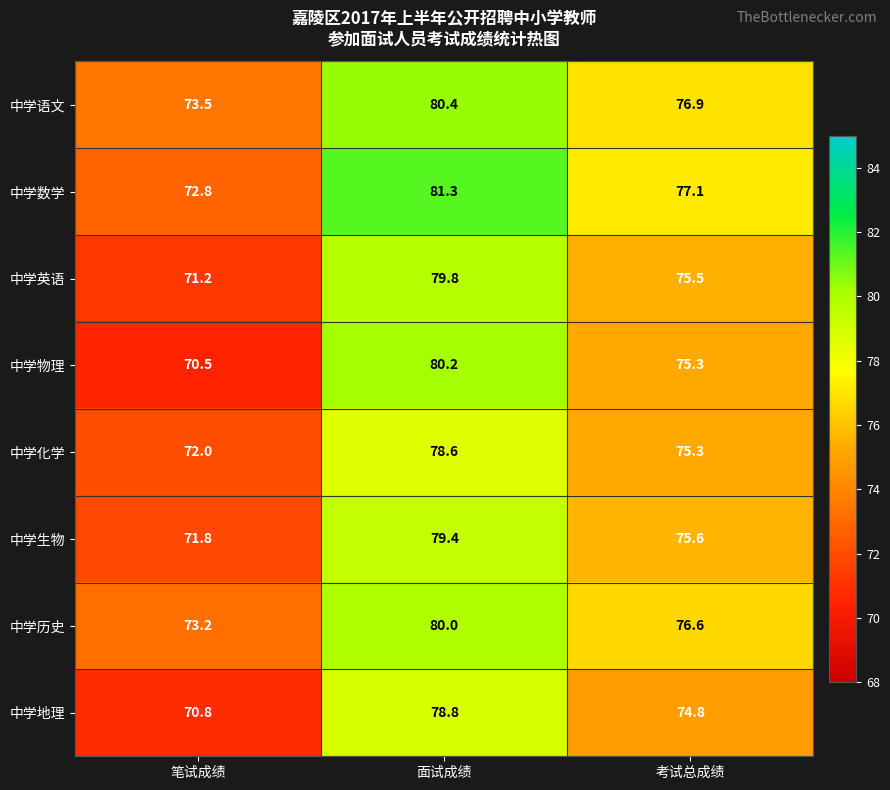

Which series has the widest spread of values?

中学物理